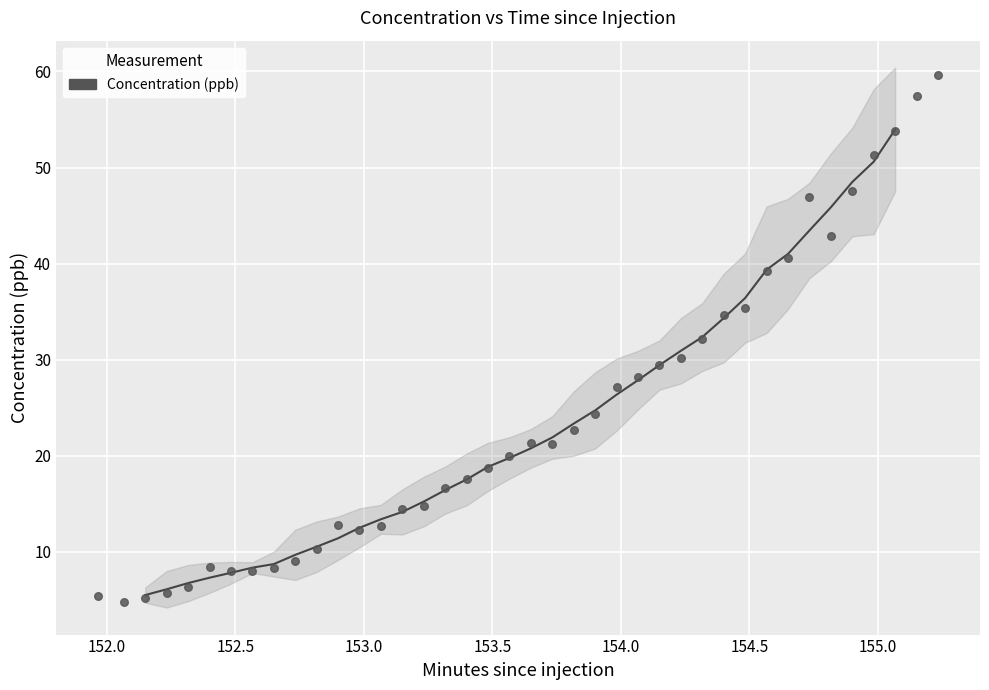

What is the range of X values (max minus min)?

3.3